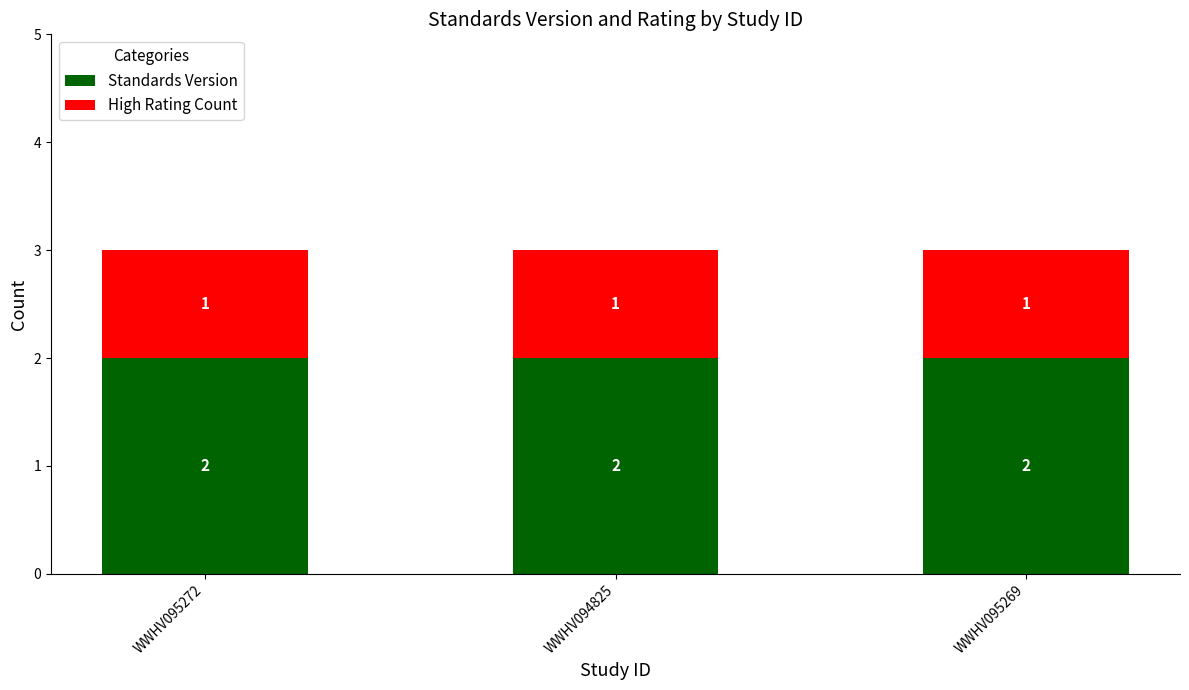

What is the total value across all series at WWHV095269?

3